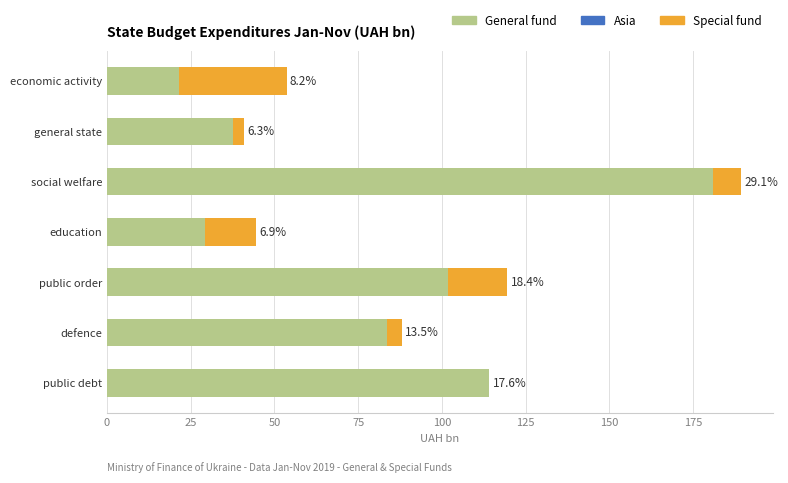

The Special fund 2019 series shows 4.7 at education. True or false?

False